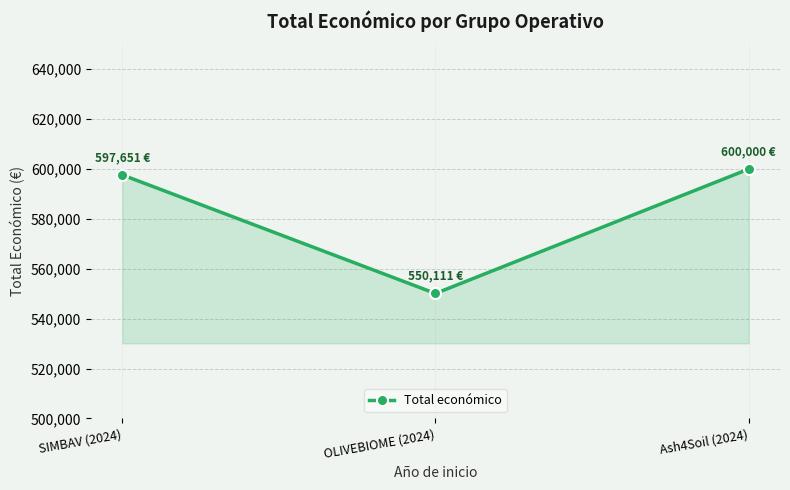

What is the change in value from OLIVEBIOME (2024) to Ash4Soil (2024)?

+49889